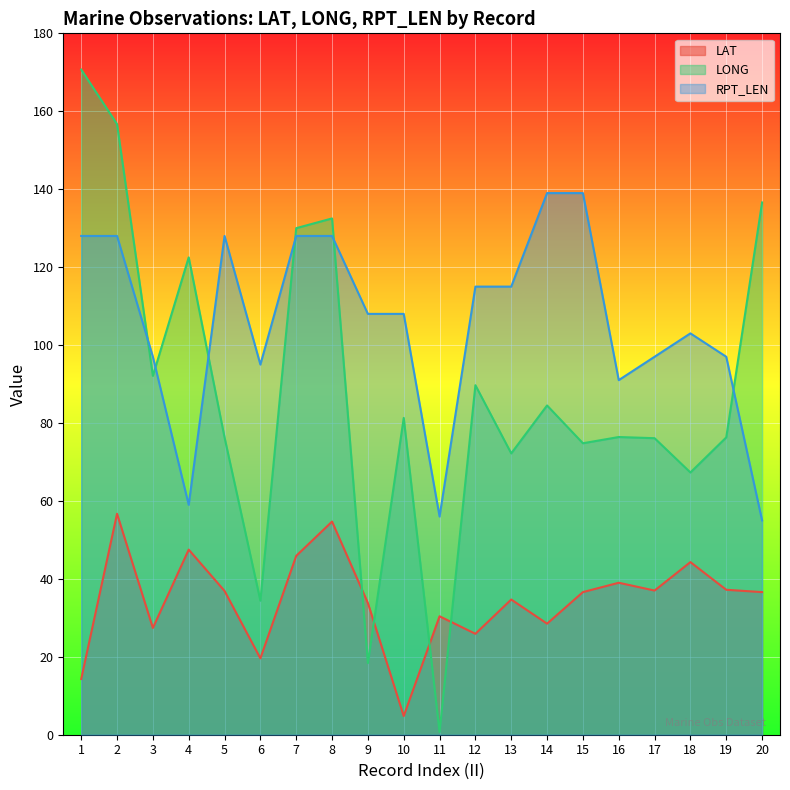

Which category has the highest value in the LONG series?

1